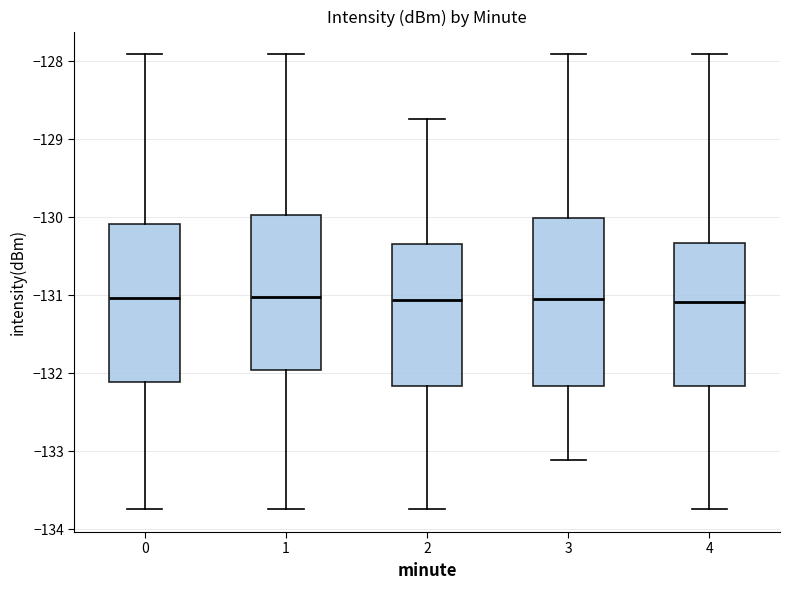

Reading left to right, read every box against the y-axis: the position of its median line, the range the box covers, and the ends of its whiskers. The values are not printed on the chart, so give them approximately, as read against the axis.

0: median -131.0, box -132.1 to -130.1, whiskers -133.7 to -127.9
1: median -131.0, box -132.0 to -130.0, whiskers -133.7 to -127.9
2: median -131.1, box -132.2 to -130.3, whiskers -133.7 to -128.7
3: median -131.0, box -132.2 to -130.0, whiskers -133.1 to -127.9
4: median -131.1, box -132.2 to -130.3, whiskers -133.7 to -127.9